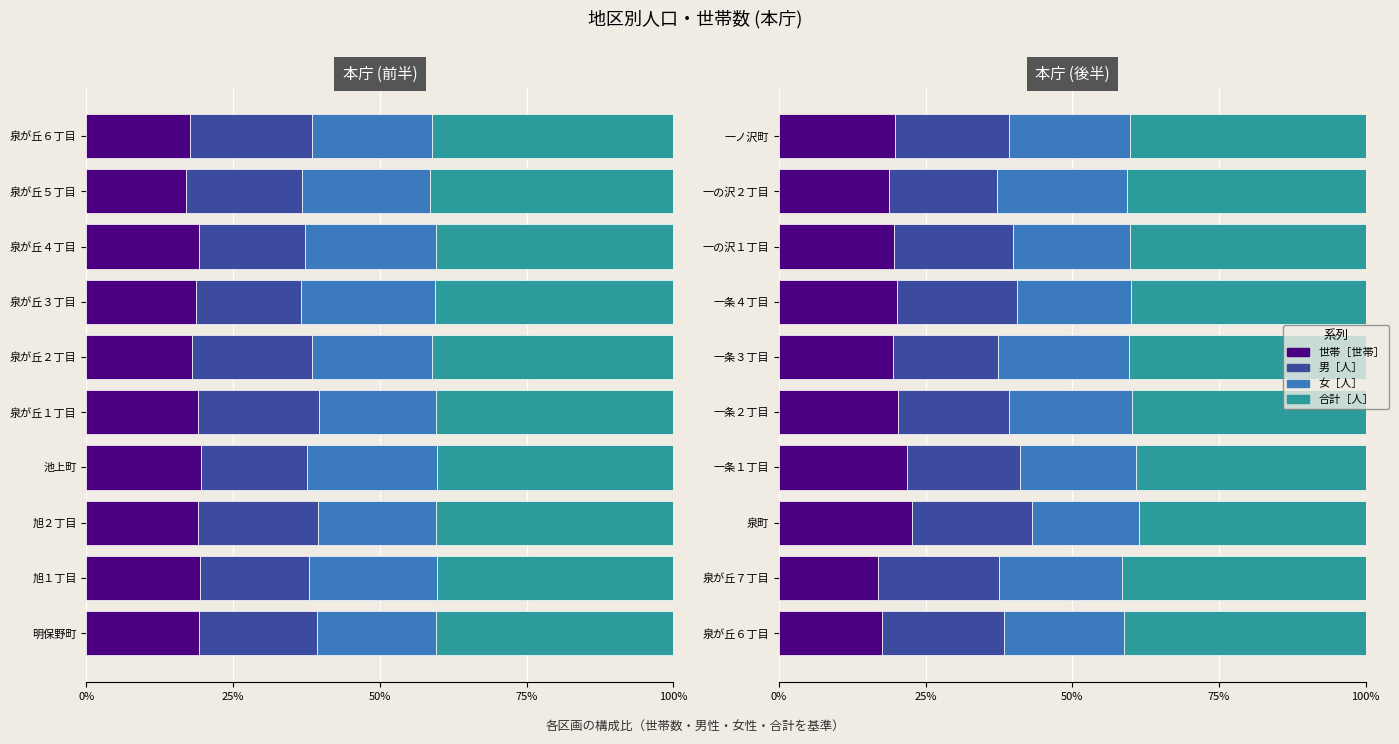

How many groups of bars are there?

10